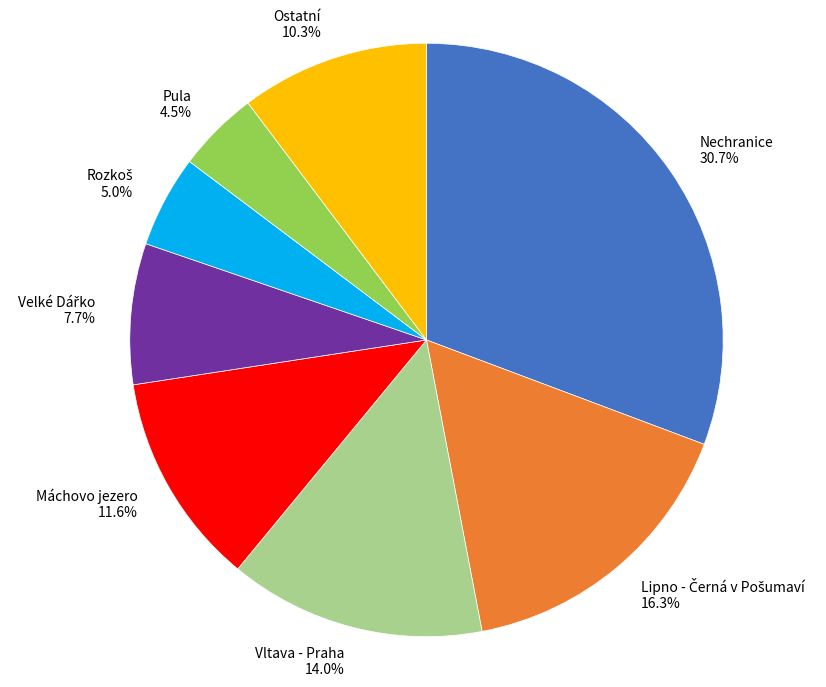

What is the smallest slice in the pie chart?

Pula